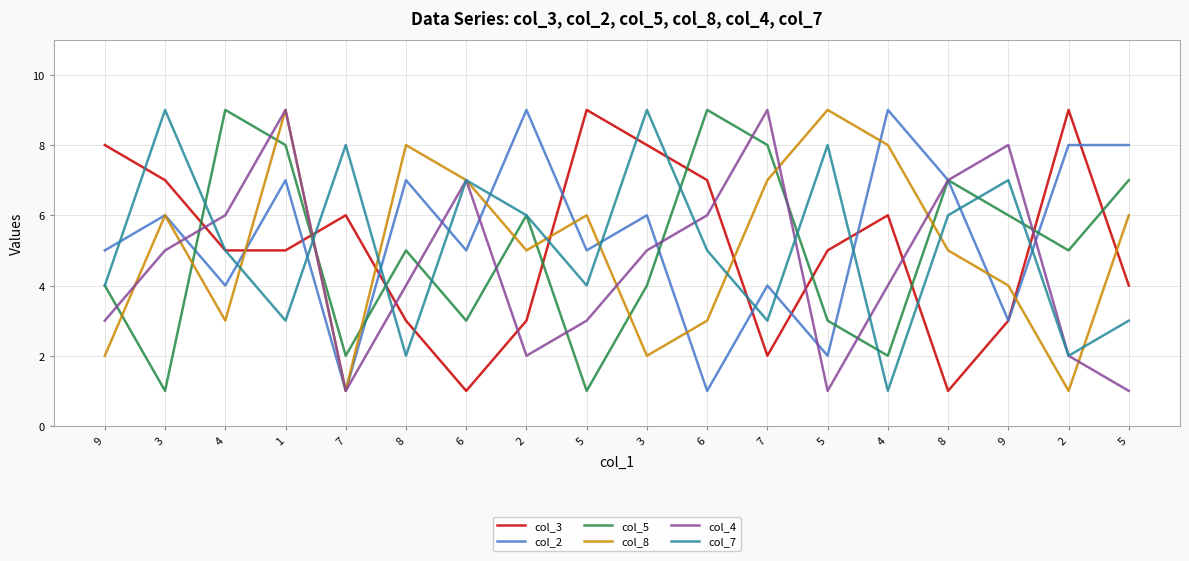

How many lines are shown in the chart?

6